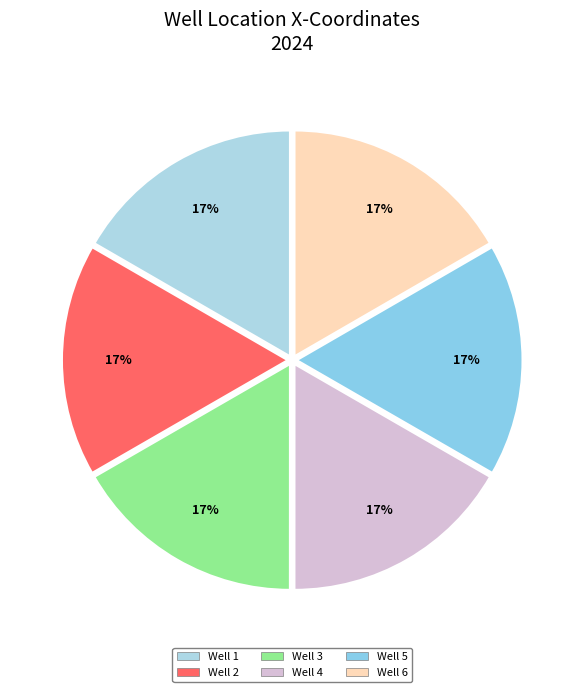

To the nearest percent, what is the combined percentage of Well 4 and Well 1?

33%